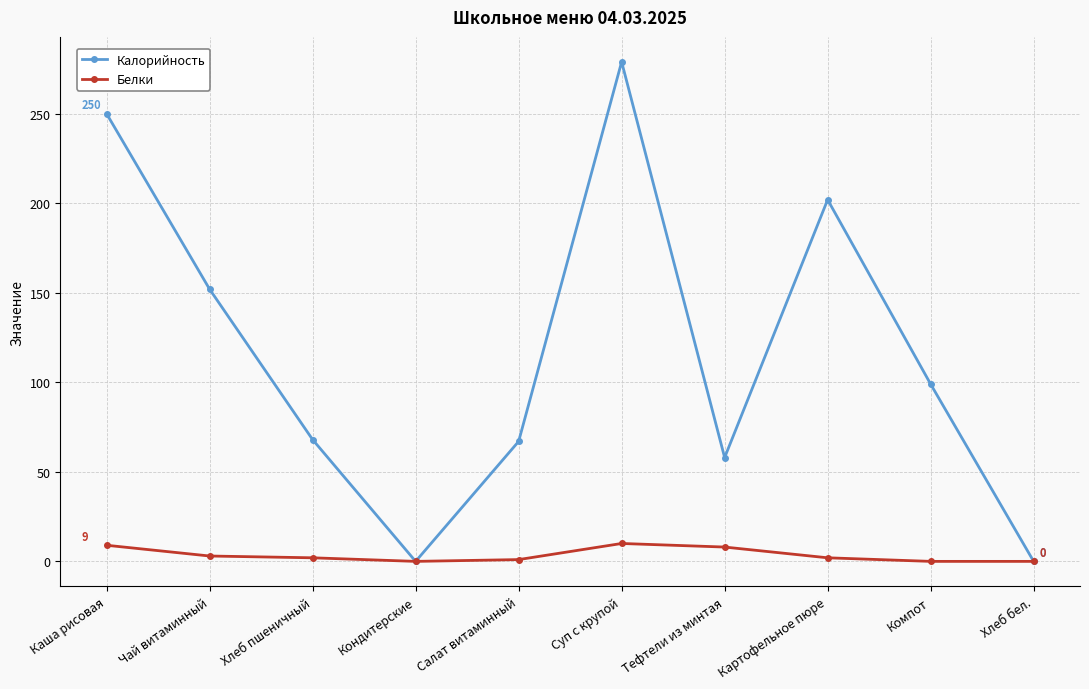

At which category is the sum across all series the highest?

Суп с крупой